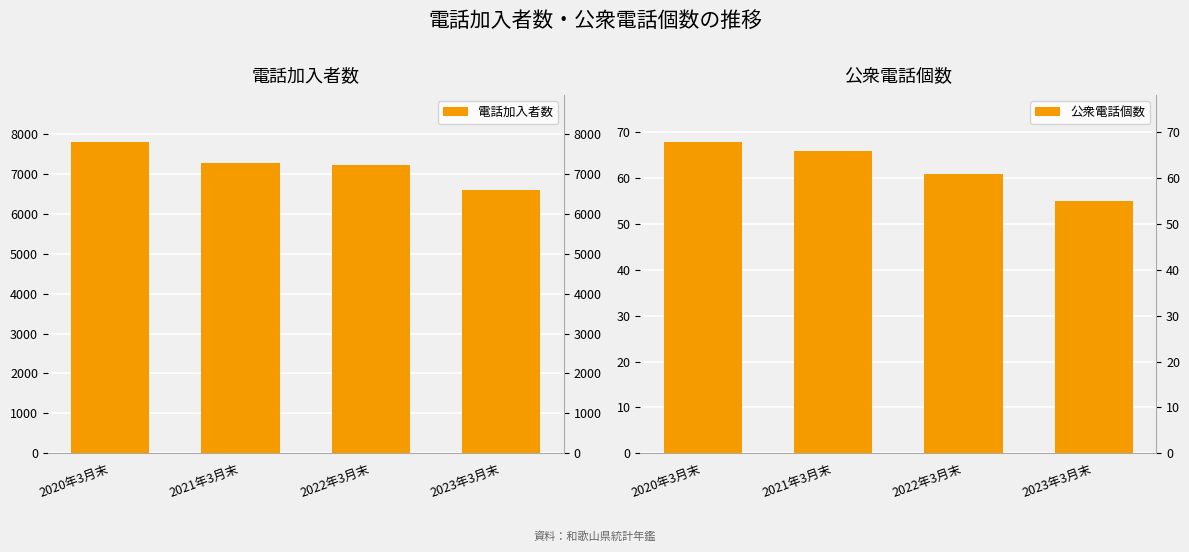

True or false: 公衆電話個数 has a value of 90 at 2021年3月末.

False